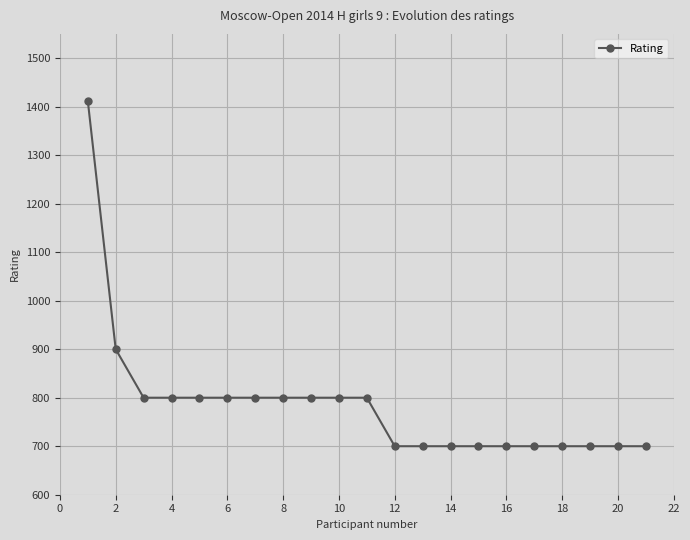

What is the value of the 18th point from the left?

700